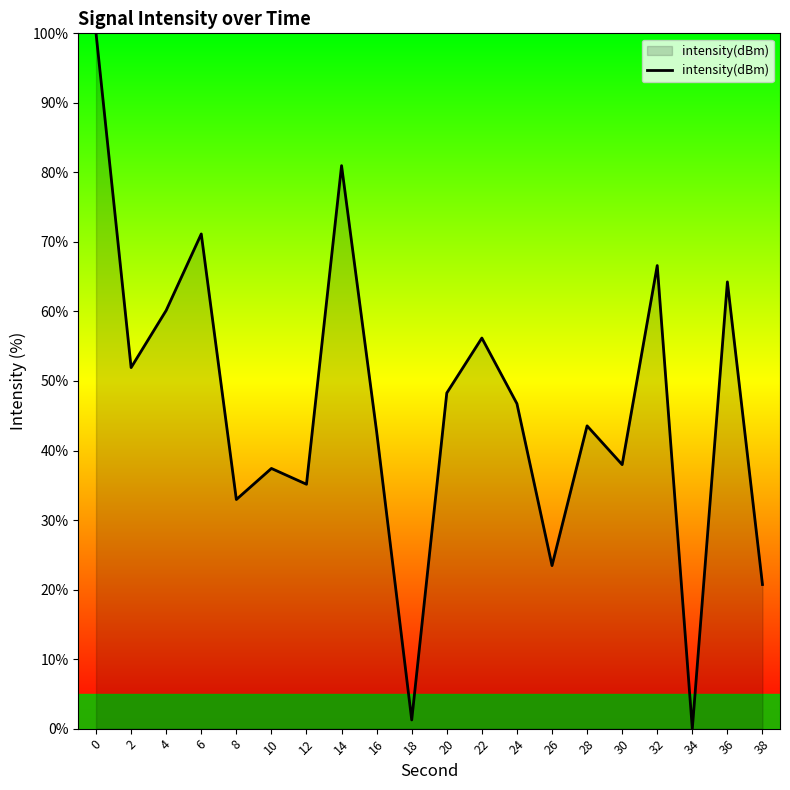

What is the difference between the maximum and minimum values?

100.0